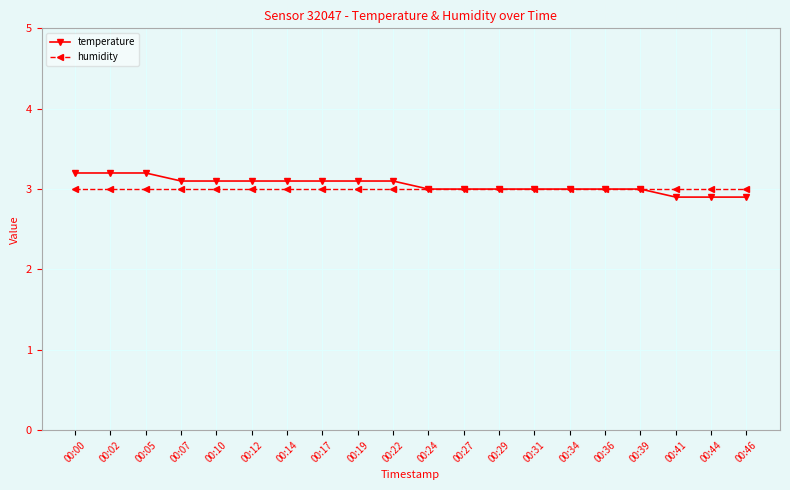

Reading right to left, extract all data points from this chart.

temperature: 2.9	2.9	2.9	3.0	3.0	3.0	3.0	3.0	3.0	3.0	3.1	3.1	3.1	3.1	3.1	3.1	3.1	3.2	3.2	3.2
humidity: 3.0	3.0	3.0	3.0	3.0	3.0	3.0	3.0	3.0	3.0	3.0	3.0	3.0	3.0	3.0	3.0	3.0	3.0	3.0	3.0